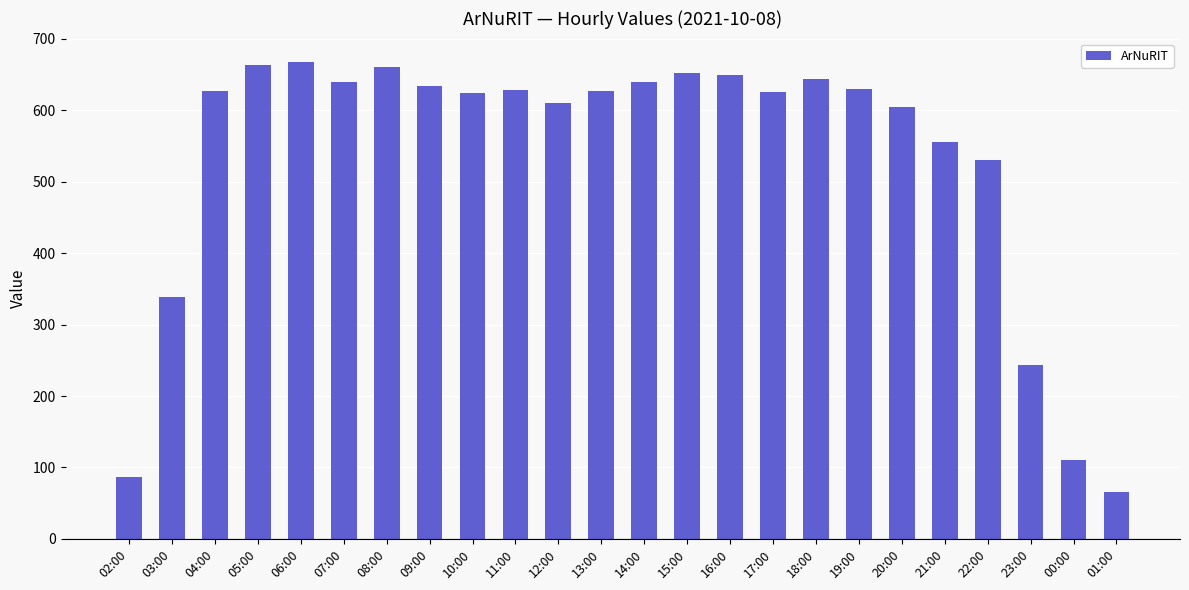

True or false: the data shows 275 at 15:00.

False